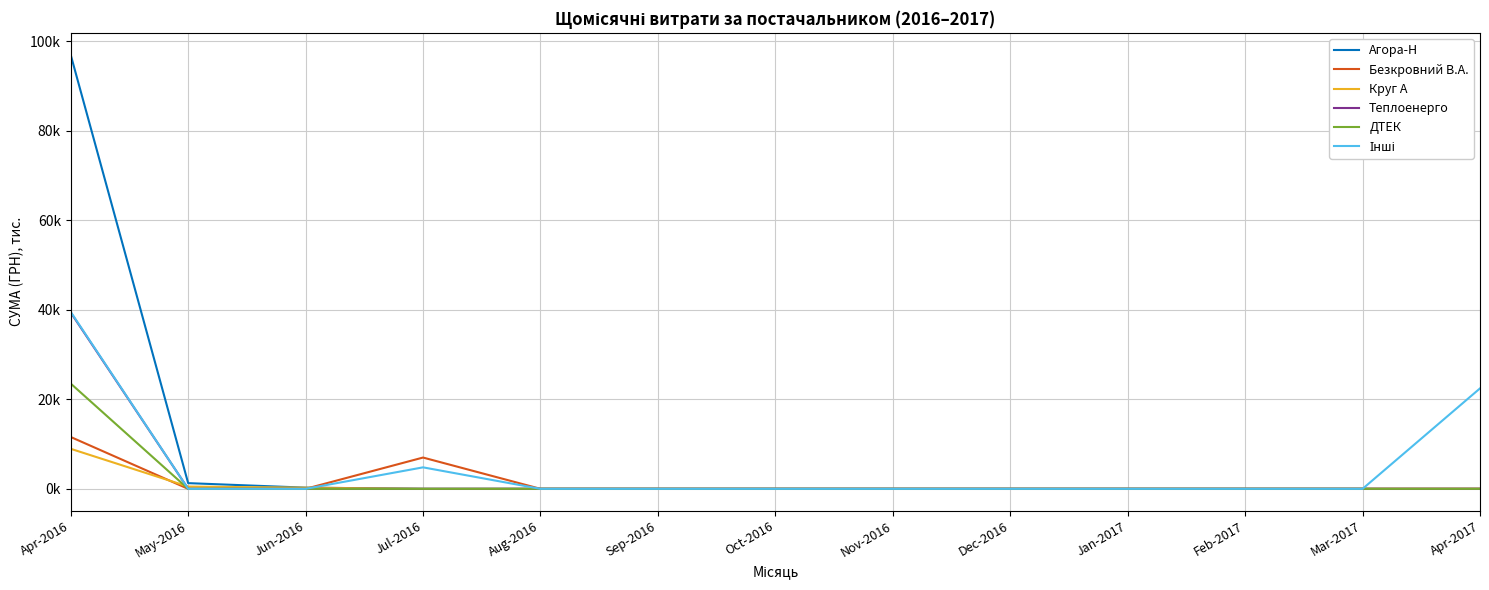

Is the value of Безкровний В.А. at Jan-2017 greater than the value of Теплоенерго at Jul-2016?

No